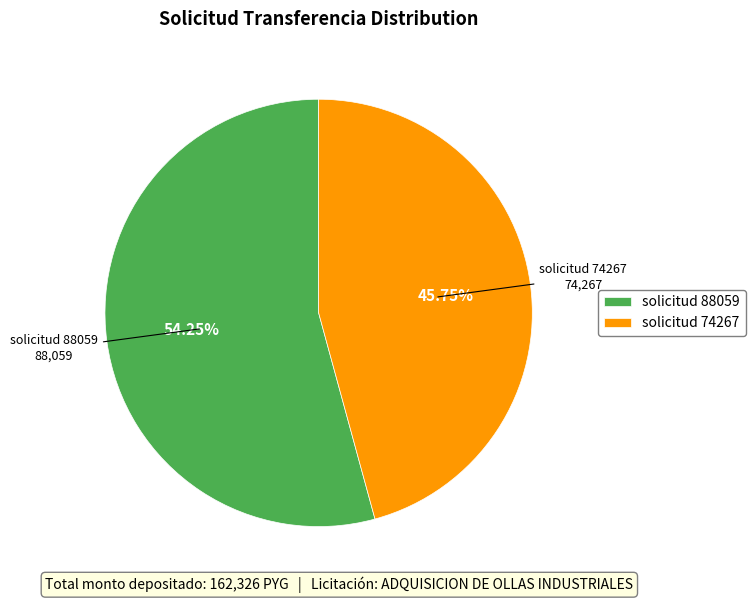

The solicitud 88059 slice represents 54% of the pie. True or false?

True